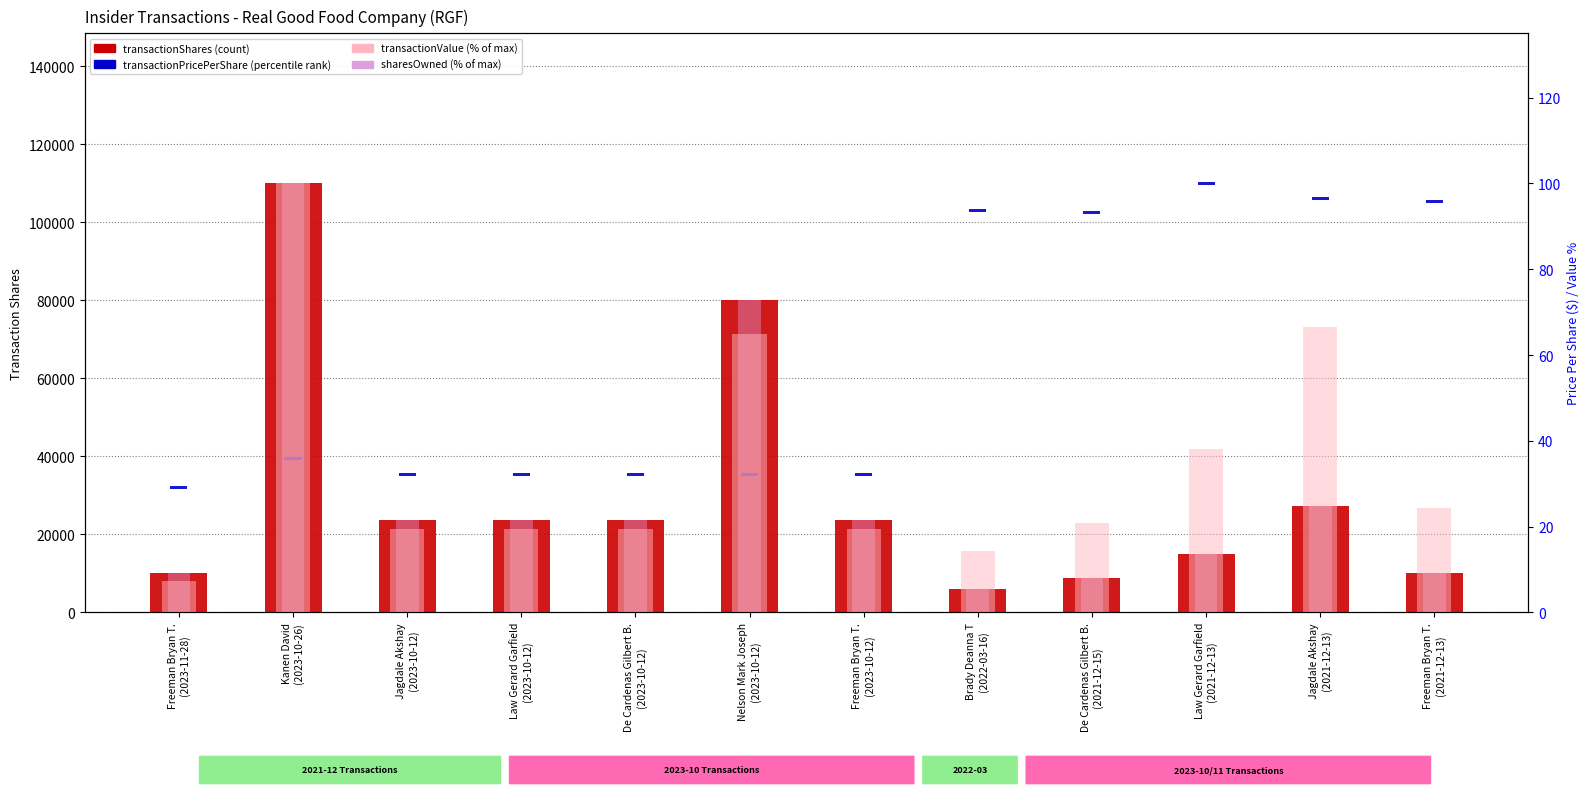

The value of transactionValue (pct) at Jagdale Akshay
(2021-12-13) is 66.6. True or false?

True